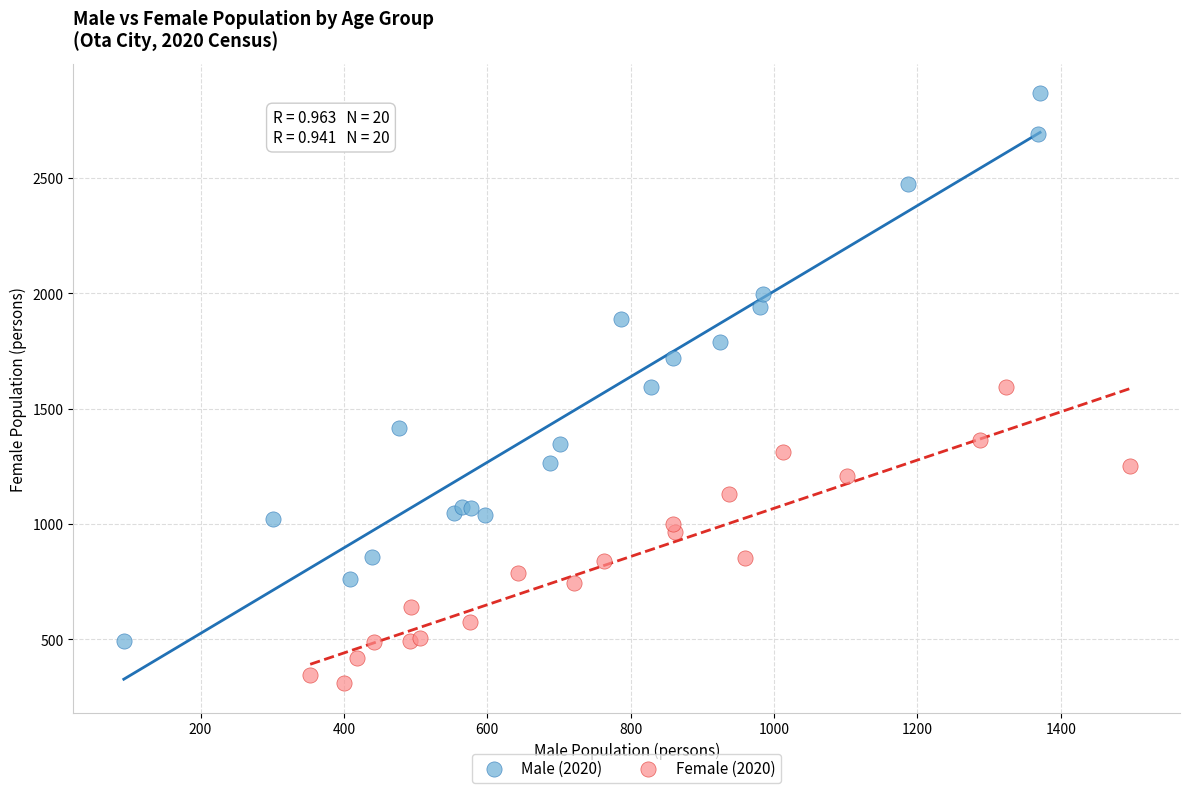

Which series contains the lowest Y value?

Female (2020)